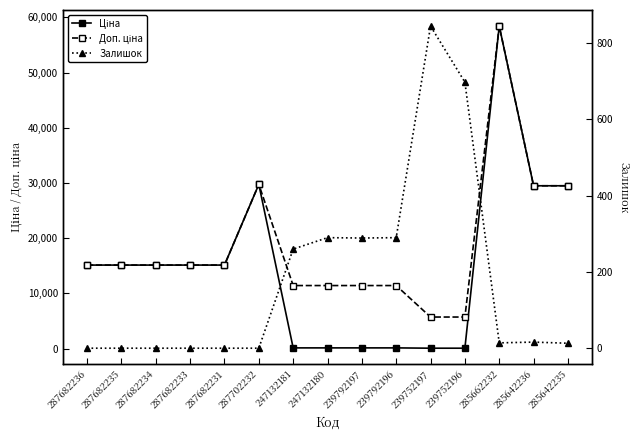

Reading left to right, transcribe all the data shown in this chart.

Ціна: 287682236=15120.0	287682235=15120.0	287682234=15120.0	287682233=15120.0	287682231=15120.0	287702232=29747.2	247132181=114.1	247132180=114.1	239792197=114.1	239792196=114.1	239752197=57.0	239752196=57.0	285662232=58426.5	285642236=29491.5	285642235=29491.5
Доп. ціна: 287682236=15120.0	287682235=15120.0	287682234=15120.0	287682233=15120.0	287682231=15120.0	287702232=29747.2	247132181=11410.0	247132180=11410.0	239792197=11410.0	239792196=11410.0	239752197=5705.0	239752196=5705.0	285662232=58426.5	285642236=29491.5	285642235=29491.5
Залишок: 287682236=0.0	287682235=0.0	287682234=0.0	287682233=0.0	287682231=0.0	287702232=0.0	247132181=260.0	247132180=290.0	239792197=289.0	239792196=290.0	239752197=845.0	239752196=698.0	285662232=14.0	285642236=16.0	285642235=13.0